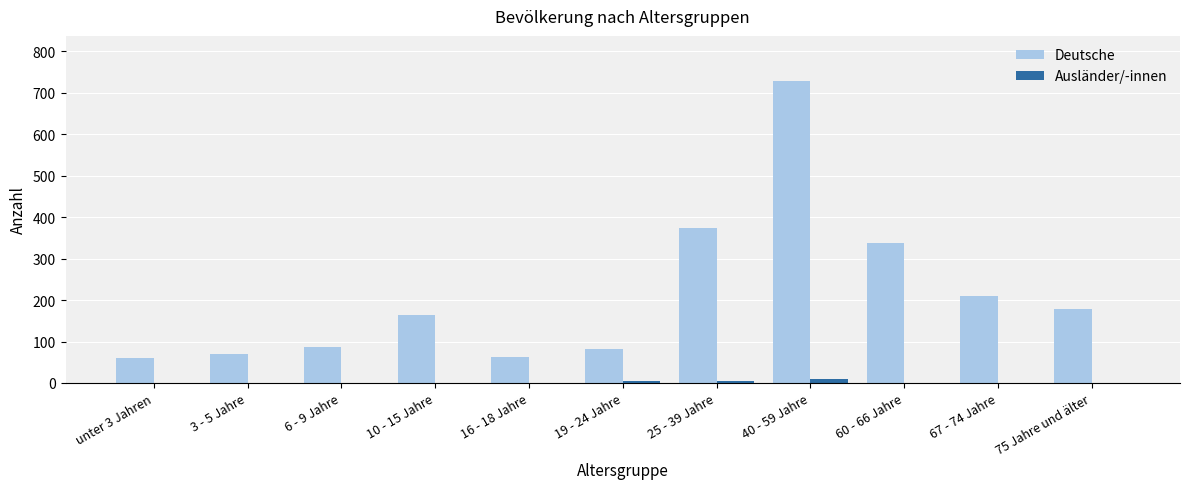

Which series changed the most between 25 - 39 Jahre and 75 Jahre und älter?

Deutsche